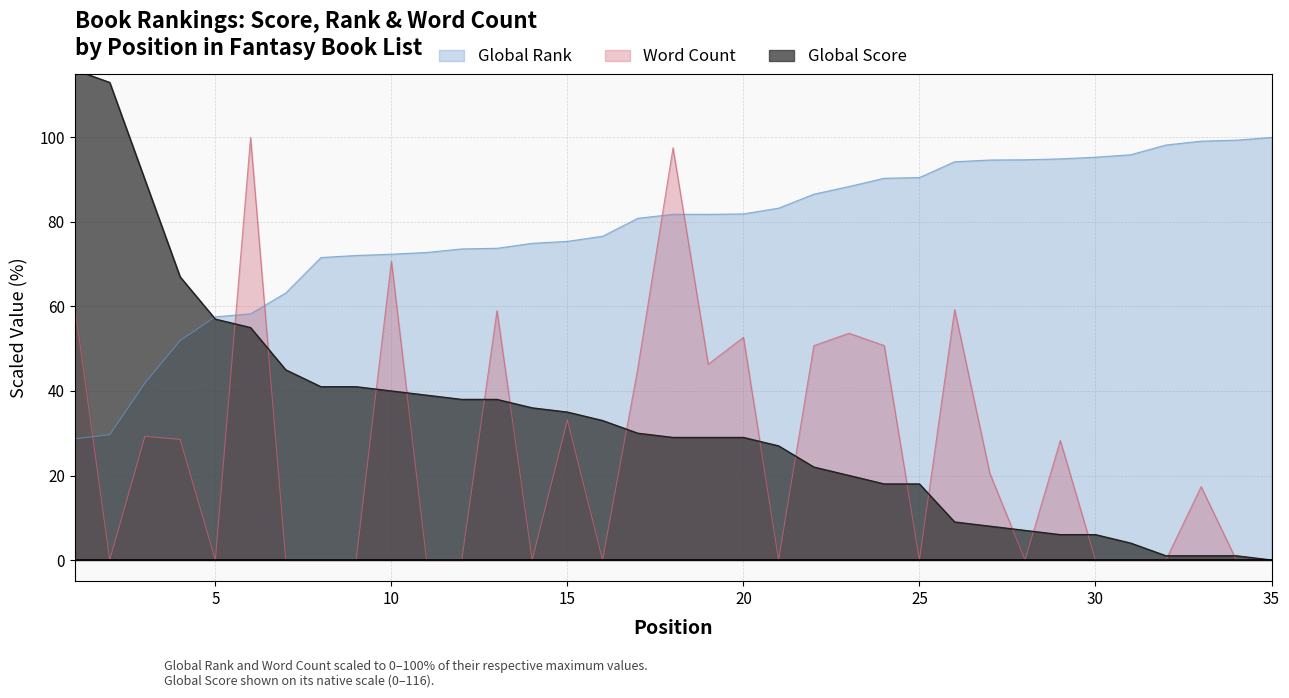

Reading left to right, list all the values displayed in this chart.

Global Score: 1=116.0	2=113.0	3=90.0	4=67.0	5=57.0	6=55.0	7=45.0	8=41.0	9=41.0	10=40.0	11=39.0	12=38.0	13=38.0	14=36.0	15=35.0	16=33.0	17=30.0	18=29.0	19=29.0	20=29.0	21=27.0	22=22.0	23=20.0	24=18.0	25=18.0	26=9.0	27=8.0	28=7.0	29=6.0	30=6.0	31=4.0	32=1.0	33=1.0	34=1.0	35=0.0
Global Rank: 1=28.7	2=29.7	3=41.9	4=51.9	5=57.6	6=58.3	7=63.2	8=71.6	9=72.1	10=72.4	11=72.8	12=73.6	13=73.8	14=74.9	15=75.4	16=76.6	17=80.9	18=81.8	19=81.8	20=81.9	21=83.3	22=86.6	23=88.4	24=90.3	25=90.5	26=94.2	27=94.7	28=94.7	29=94.9	30=95.3	31=95.9	32=98.2	33=99.1	34=99.4	35=100.0
Word Count: 1=60.5	2=0.0	3=29.3	4=28.5	5=0.0	6=100.0	7=0.0	8=0.0	9=0.0	10=70.7	11=0.0	12=0.0	13=59.0	14=0.0	15=33.2	16=0.0	17=45.4	18=97.6	19=46.3	20=52.7	21=0.0	22=50.7	23=53.7	24=50.7	25=0.0	26=59.3	27=20.5	28=0.0	29=28.3	30=0.0	31=0.0	32=0.0	33=17.4	34=0.0	35=0.0